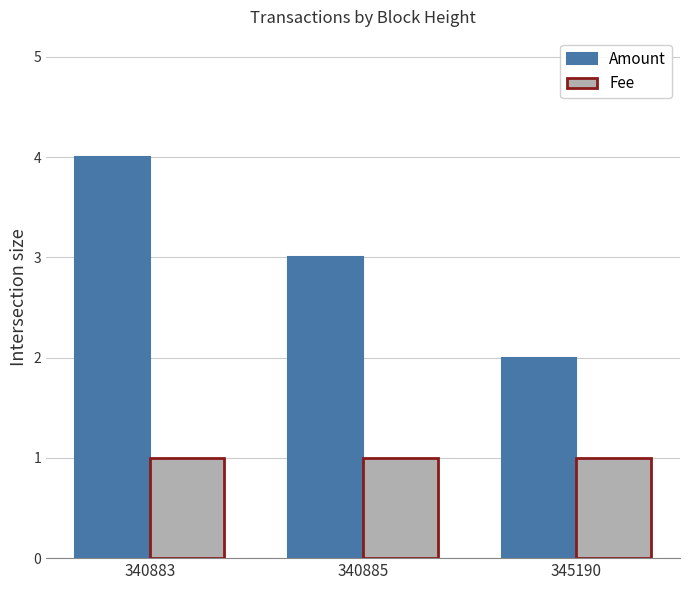

Rank the series at 345190 from highest to lowest value.

Amount, Fee